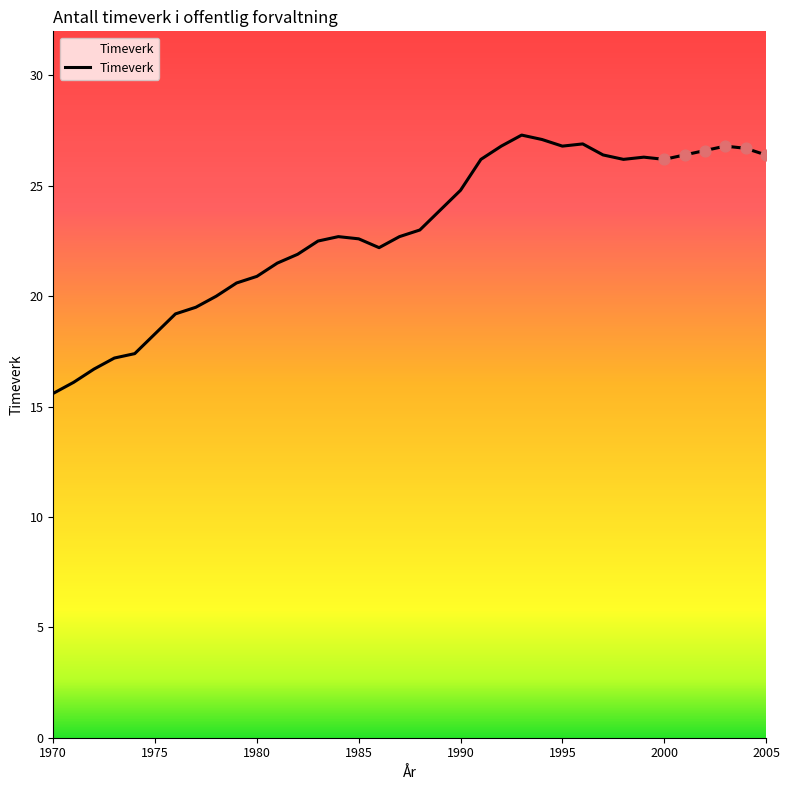

What is the maximum value shown in the chart?

27.3